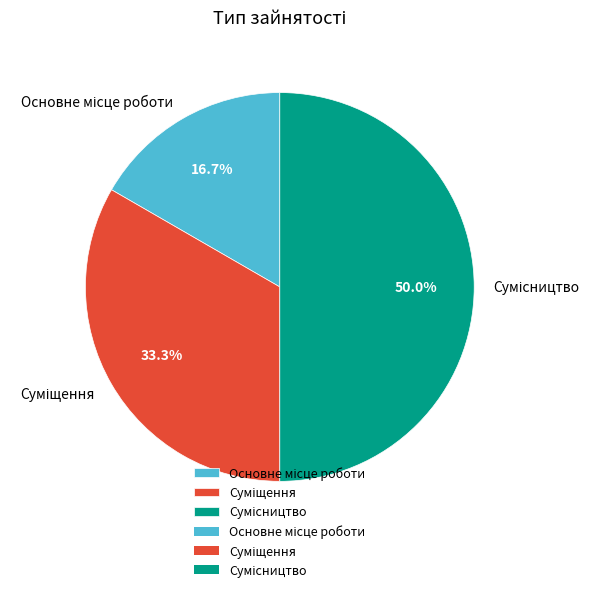

How many slices are in this pie chart?

3